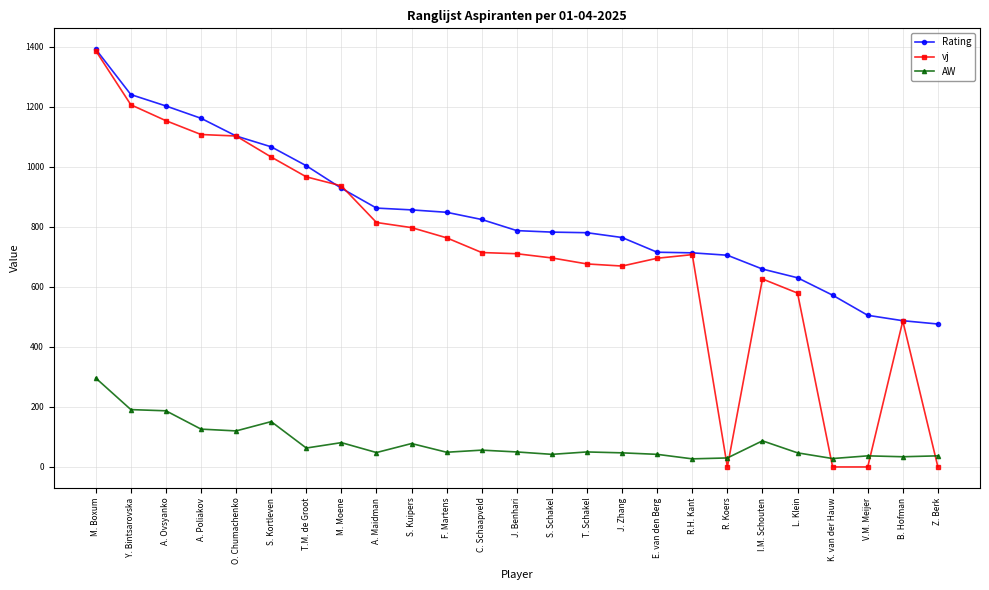

True or false: Rating and AW intersect in this chart.

False